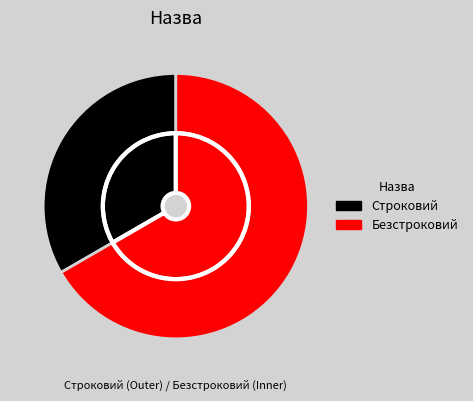

To the nearest percent, what portion does Безстроковий represent?

67%